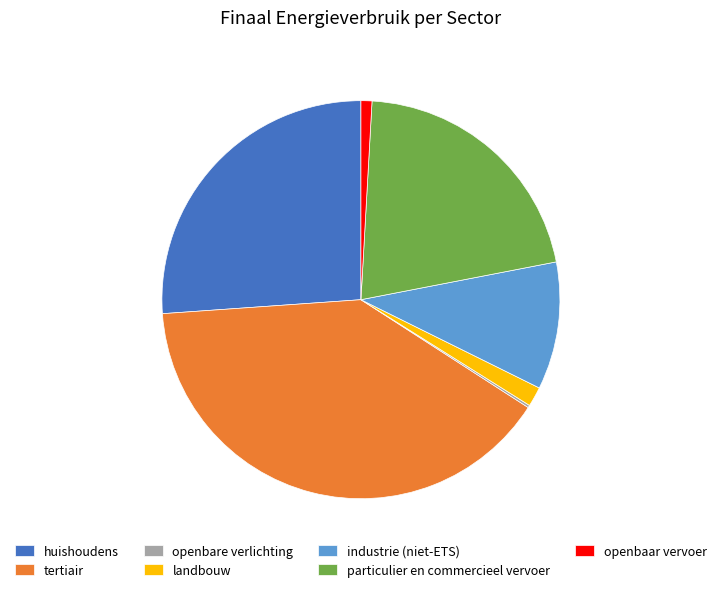

Does particulier en commercieel vervoer account for over 50% of the chart?

No